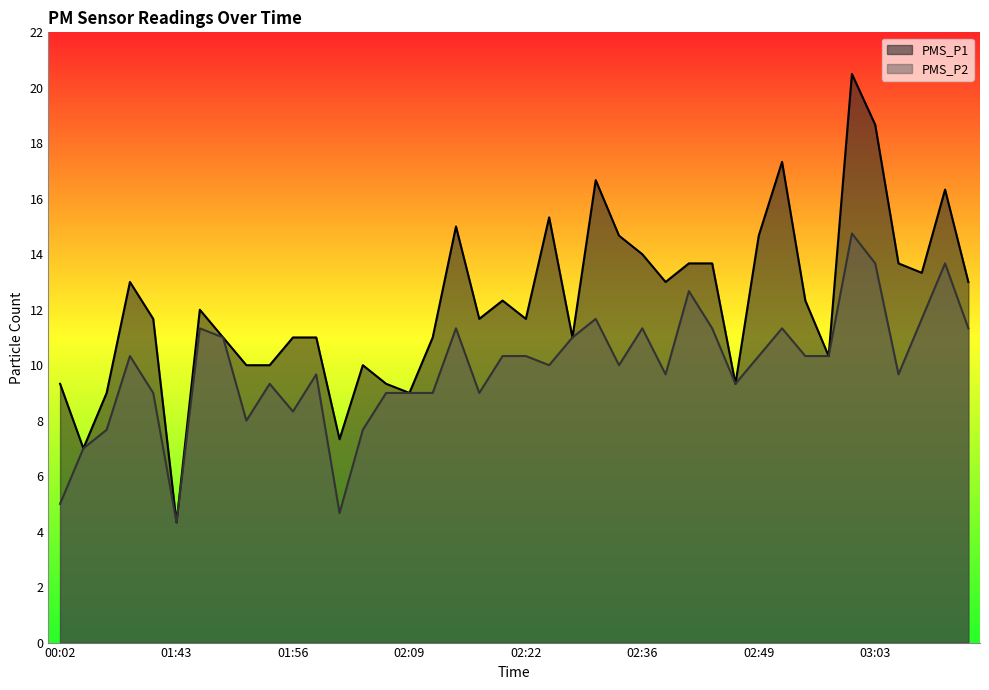

Count the number of categories in the chart.

40